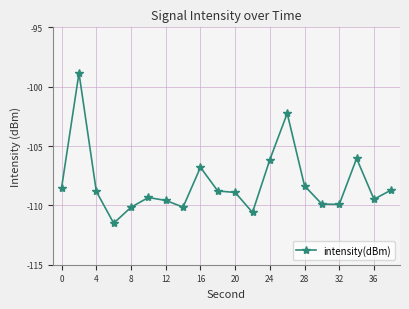

True or false: the data has more than 0 interior local peaks.

True